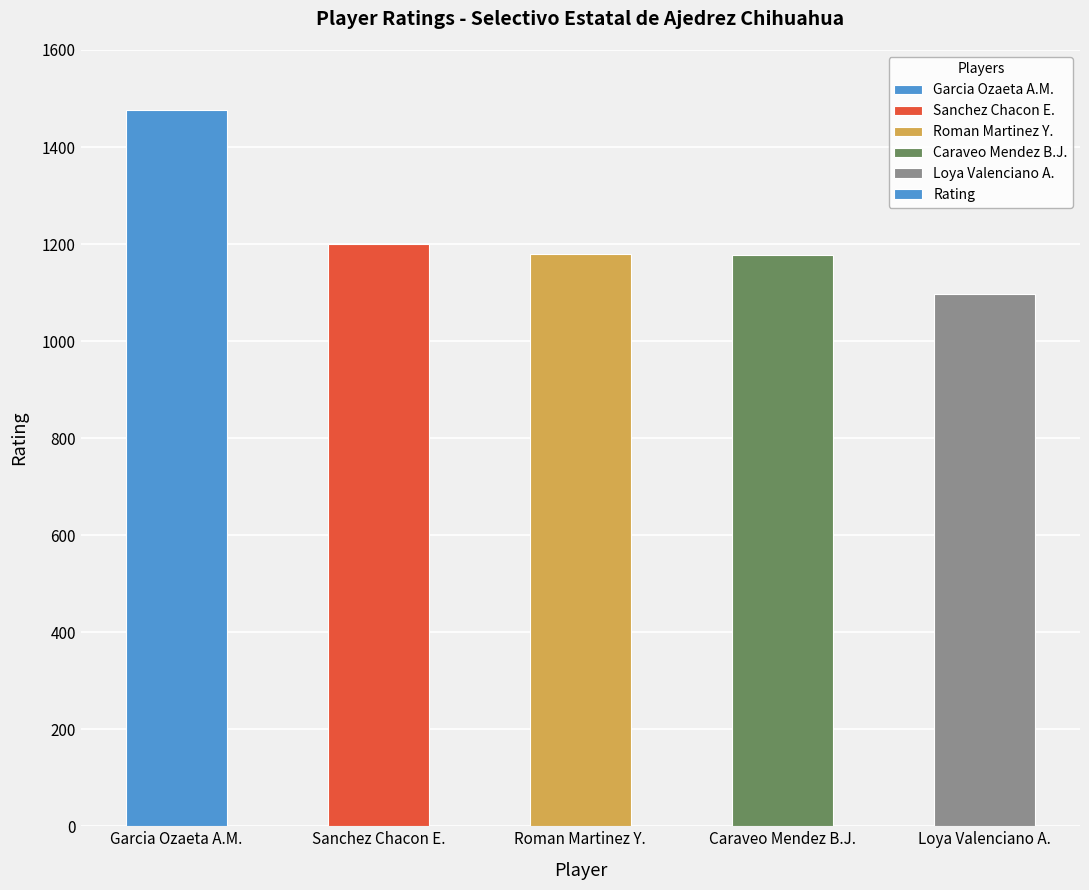

The chart shows a value of 1753 at Loya Valenciano A.. True or false?

False